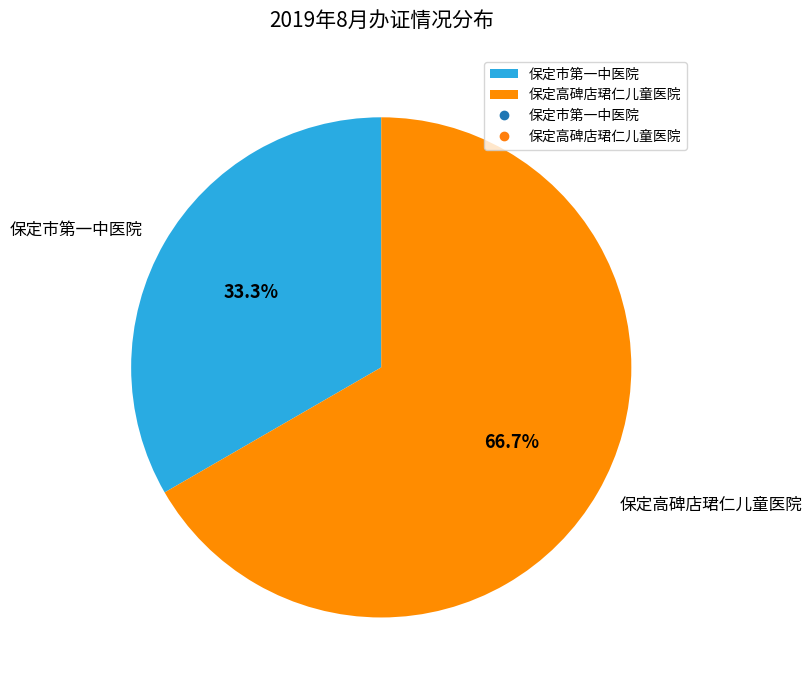

How much of the chart is everything except 保定高碑店珺仁儿童医院?

33.3%